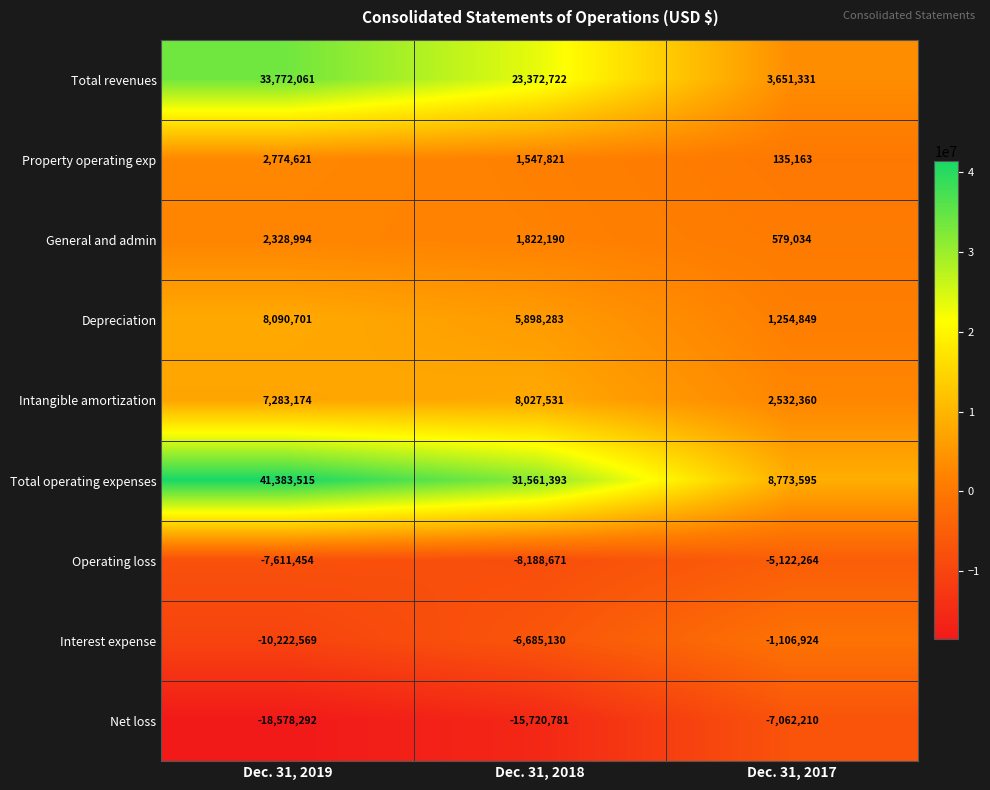

What is the average value of the Net loss series?

-13787094